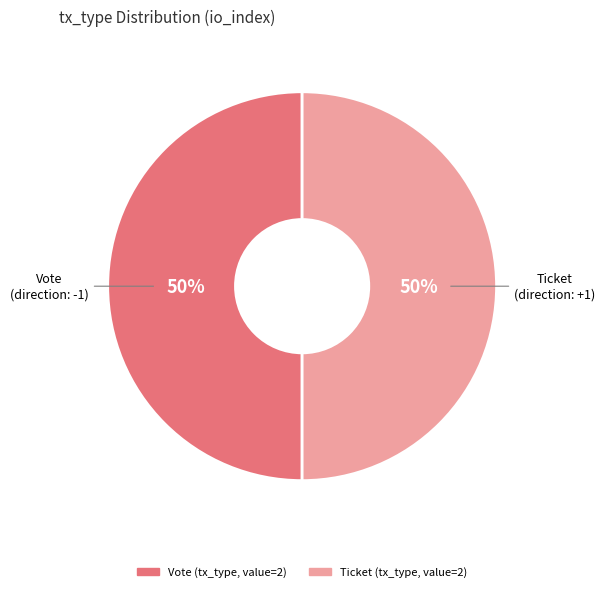

True or false: Ticket accounts for 50% of the total.

True